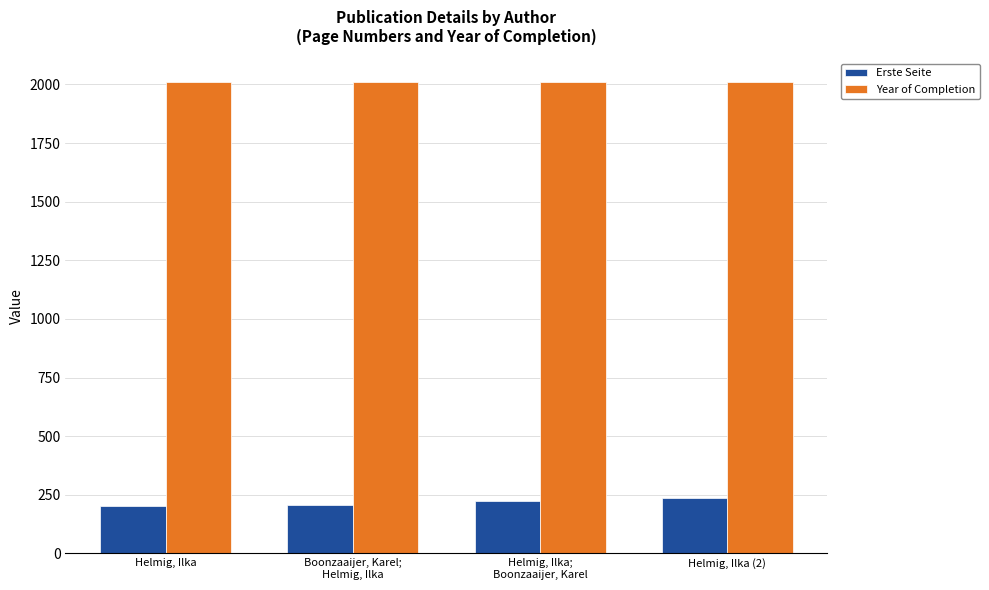

Which series has the largest total across all categories?

Year of Completion